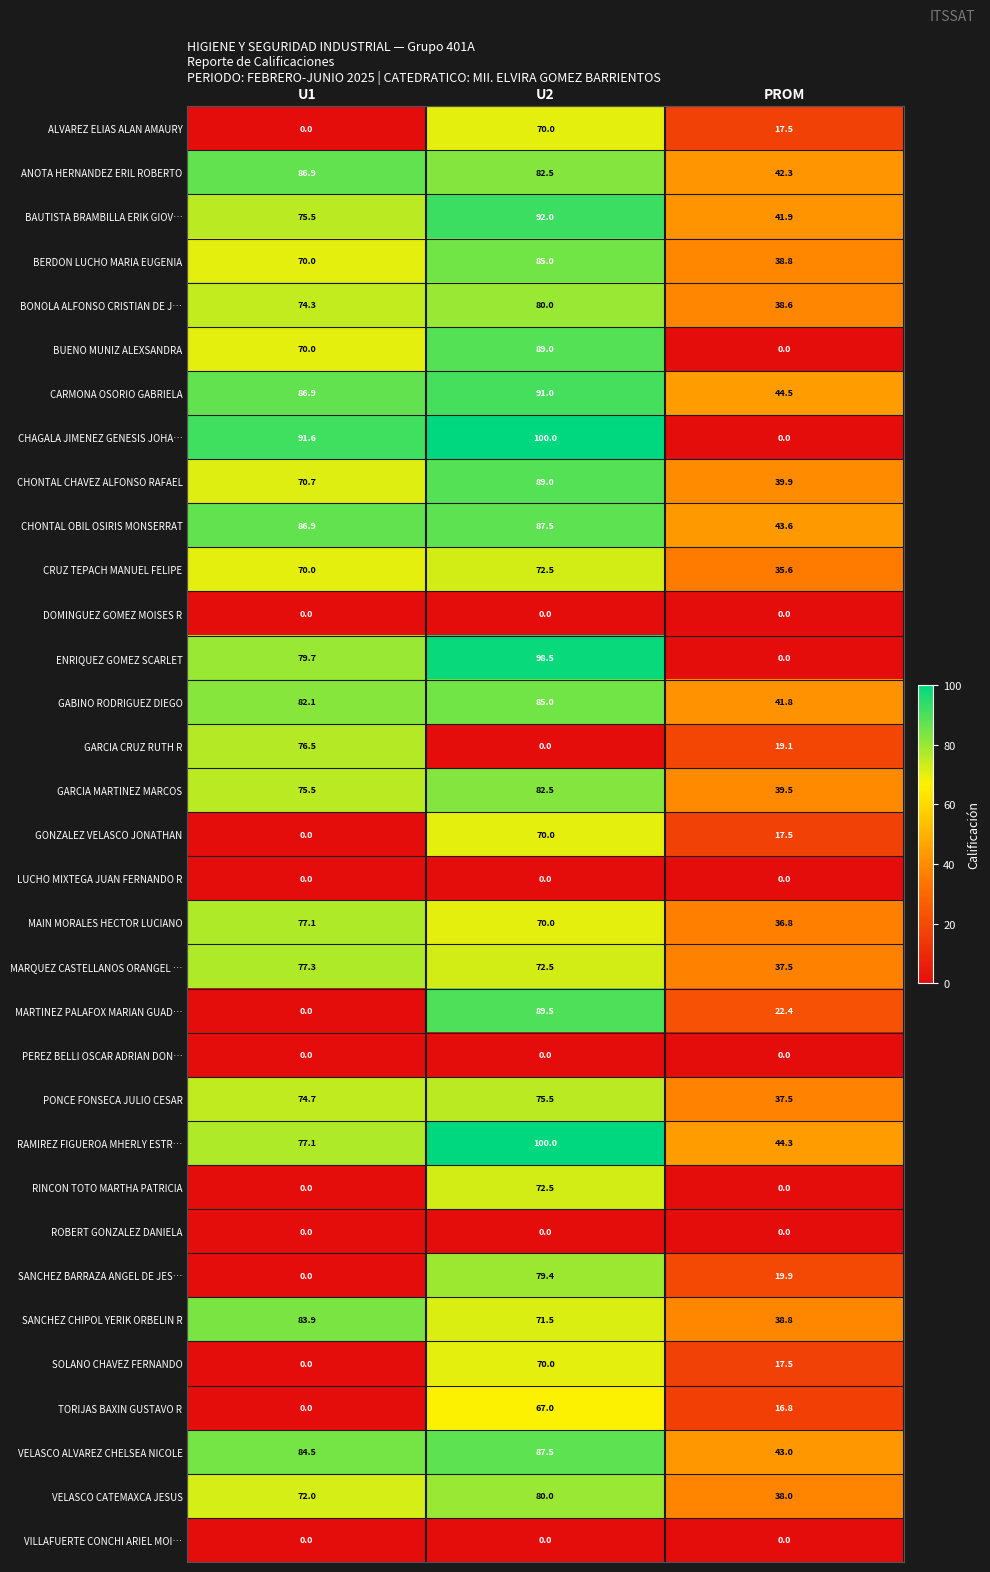

The RAMIREZ FIGUEROA MHERLY ESTR… series shows 133.4 at U1. True or false?

False